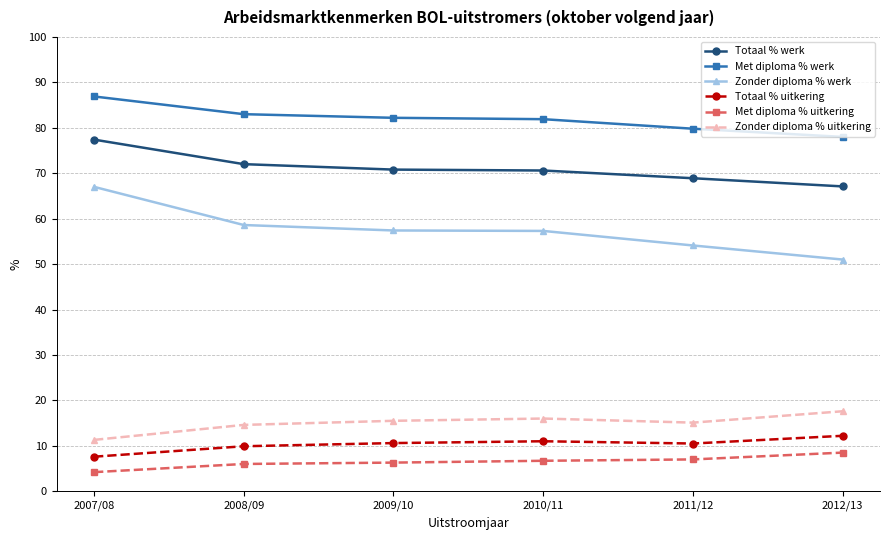

How many data points in Totaal % werk are above 70?

4